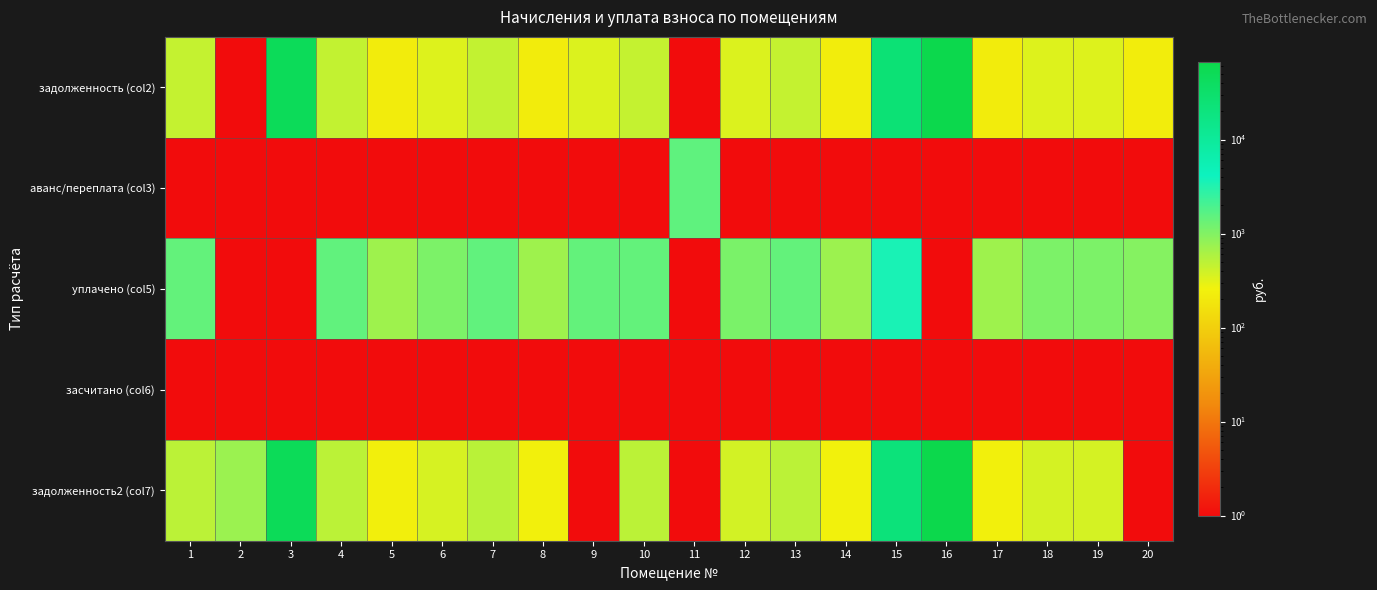

How many distinct data groups are displayed?

5